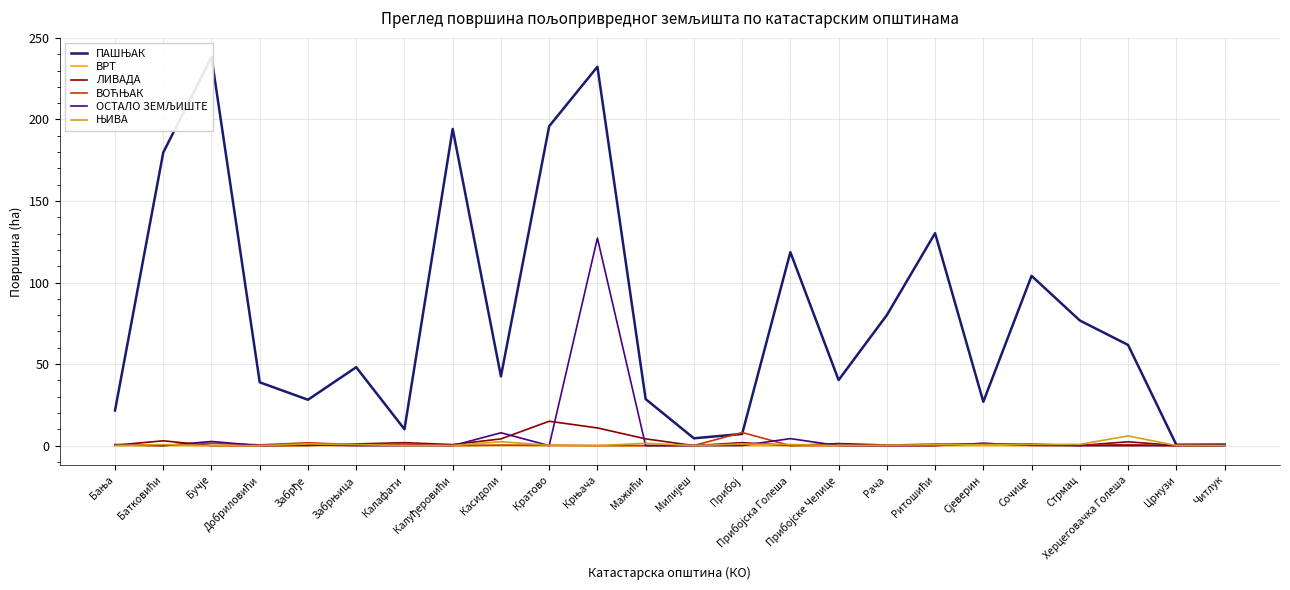

Is it true that ВРТ equals 0.0 at Крњача?

True